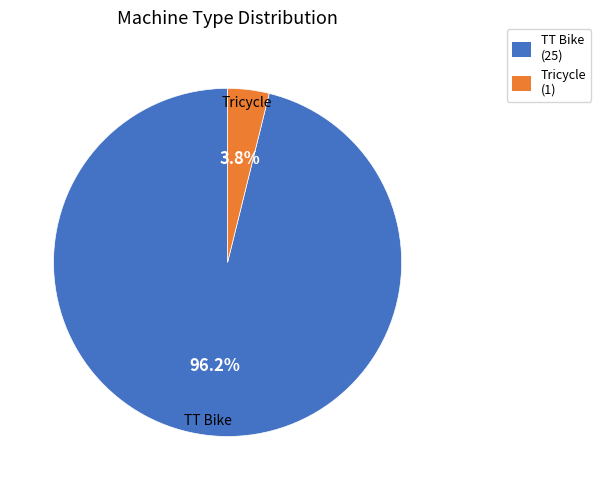

Combined, do TT Bike and Tricycle account for over 50%?

Yes